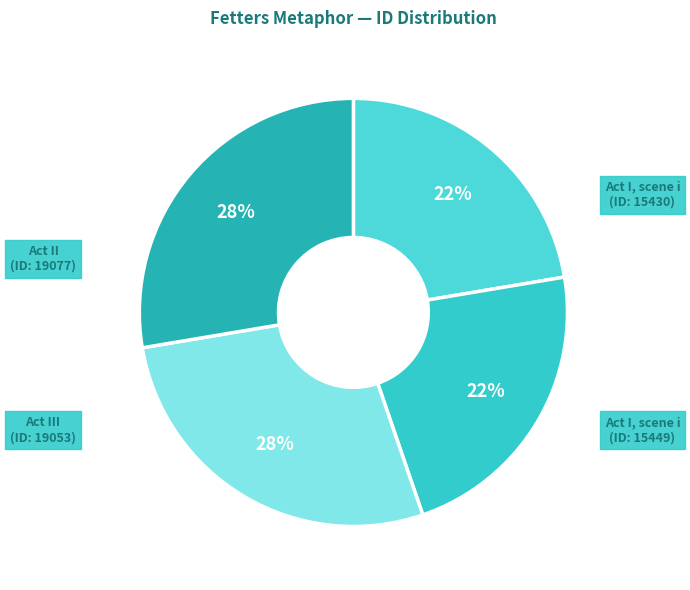

To the nearest percent, what portion does Act III (ID: 19053) represent?

28%